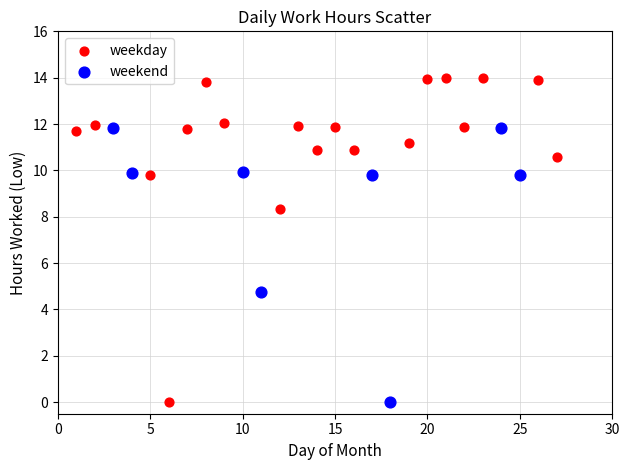

Which series has the widest spread of Y values?

weekday